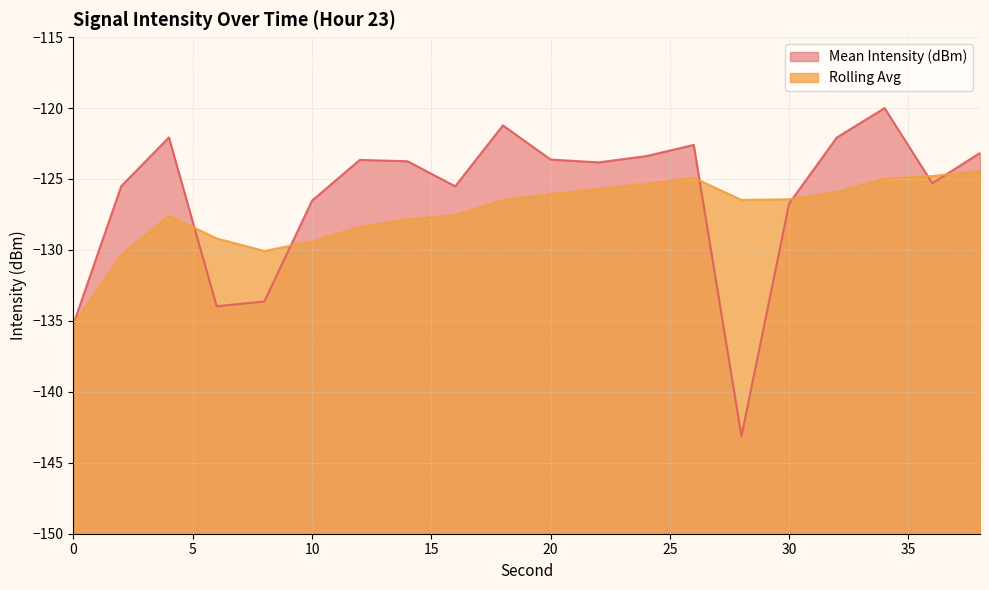

Reading right to left, what are all the values shown in this chart?

Mean Intensity (dBm): -123.2	-125.3	-120.0	-122.1	-126.7	-143.1	-122.6	-123.4	-123.8	-123.6	-121.2	-125.5	-123.8	-123.7	-126.5	-133.6	-134.0	-122.1	-125.5	-135.2
Rolling Avg: -124.4	-124.8	-125.0	-125.9	-126.4	-126.5	-124.9	-125.3	-125.7	-126.1	-126.5	-127.5	-127.8	-128.4	-129.4	-130.1	-129.2	-127.6	-130.4	-135.2